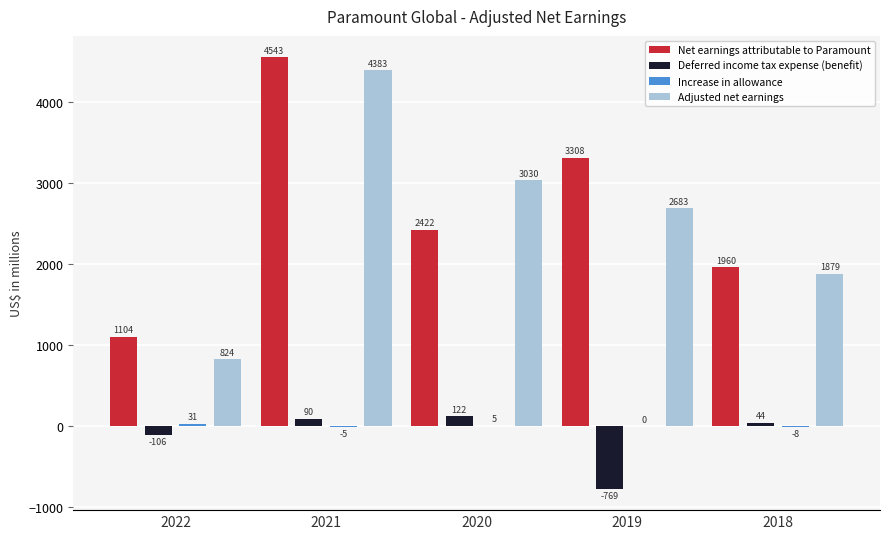

Is the value of Adjusted net earnings at 2021 greater than the value of Deferred income tax expense (benefit) at 2018?

Yes